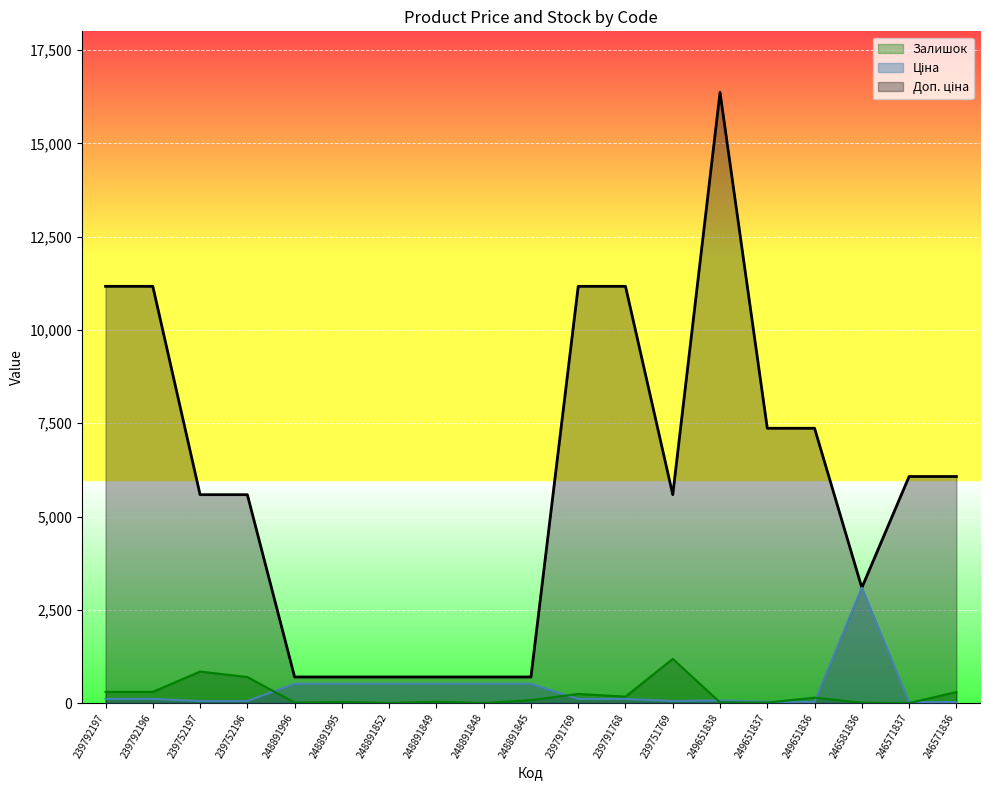

At which label does Ціна reach its minimum?

246571837